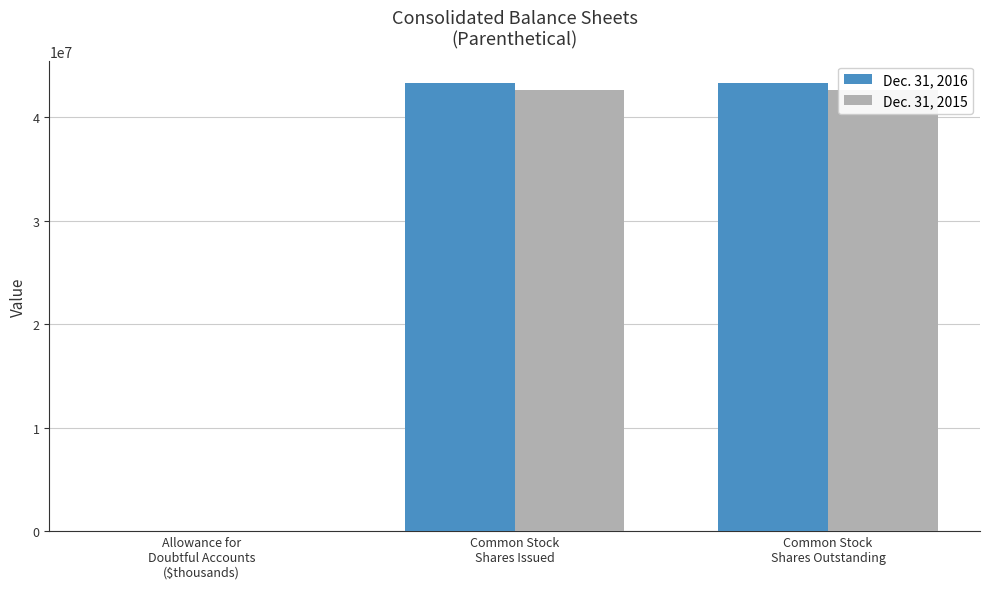

What is the label of the 1st bar from the right?

Common Stock
Shares Outstanding